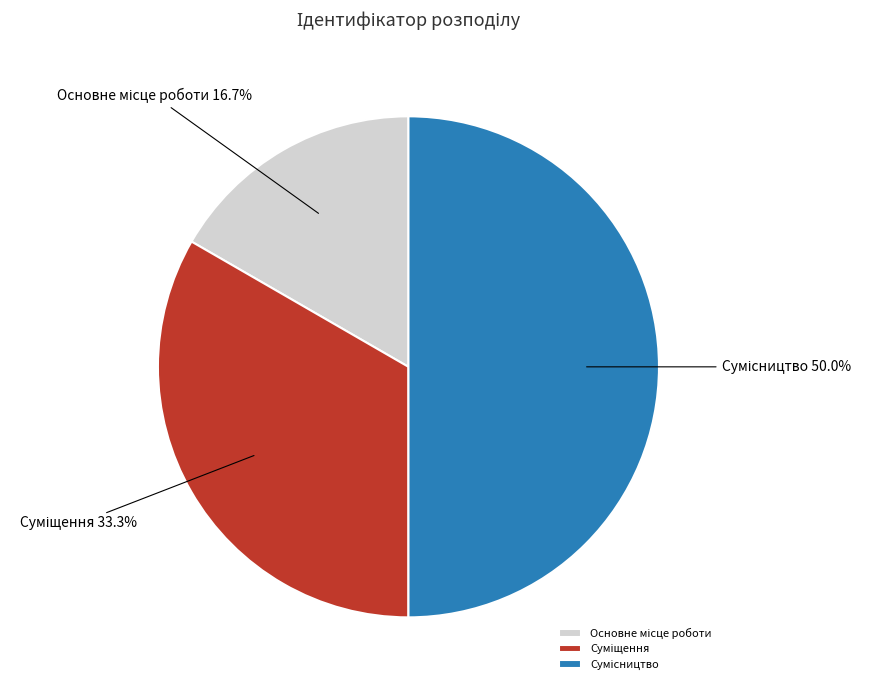

To the nearest percent, what portion does Суміщення represent?

33%